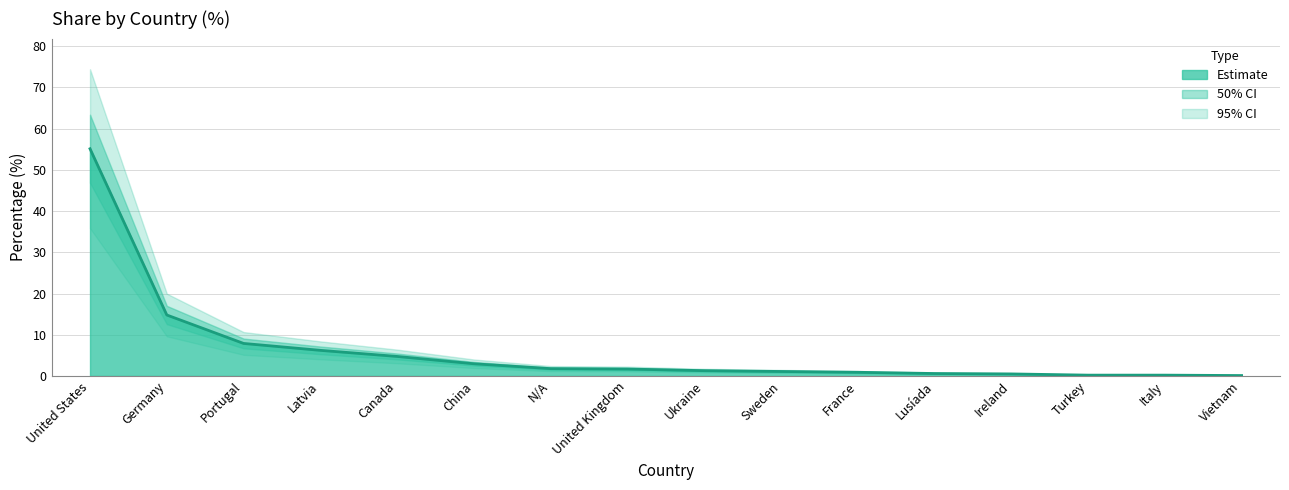

What is the difference between the maximum and minimum values?

55.0